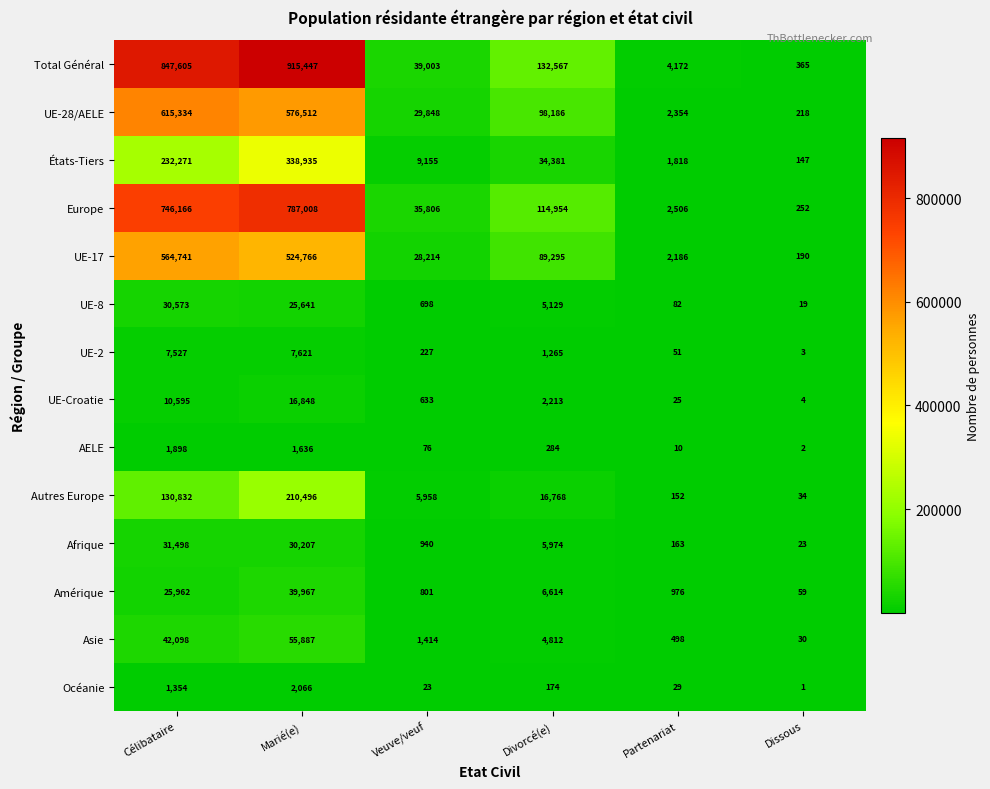

Rank the categories by Autres Europe value from lowest to highest.

Dissous, Partenariat, Veuve/veuf, Divorcé(e), Célibataire, Marié(e)